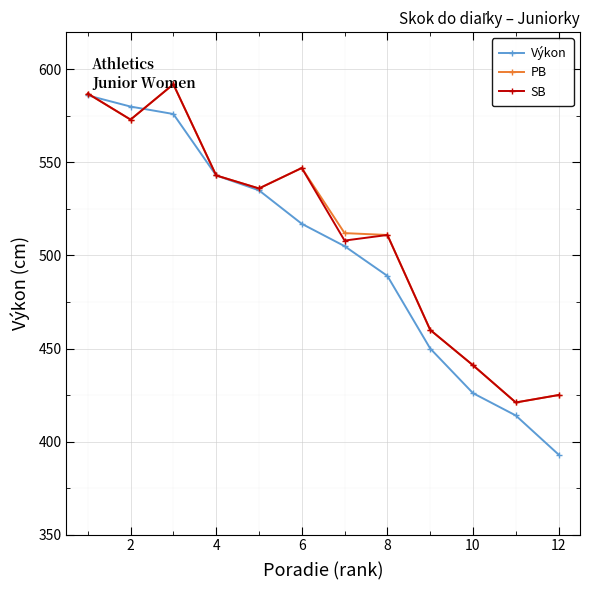

What is the highest value of the Výkon series?

586